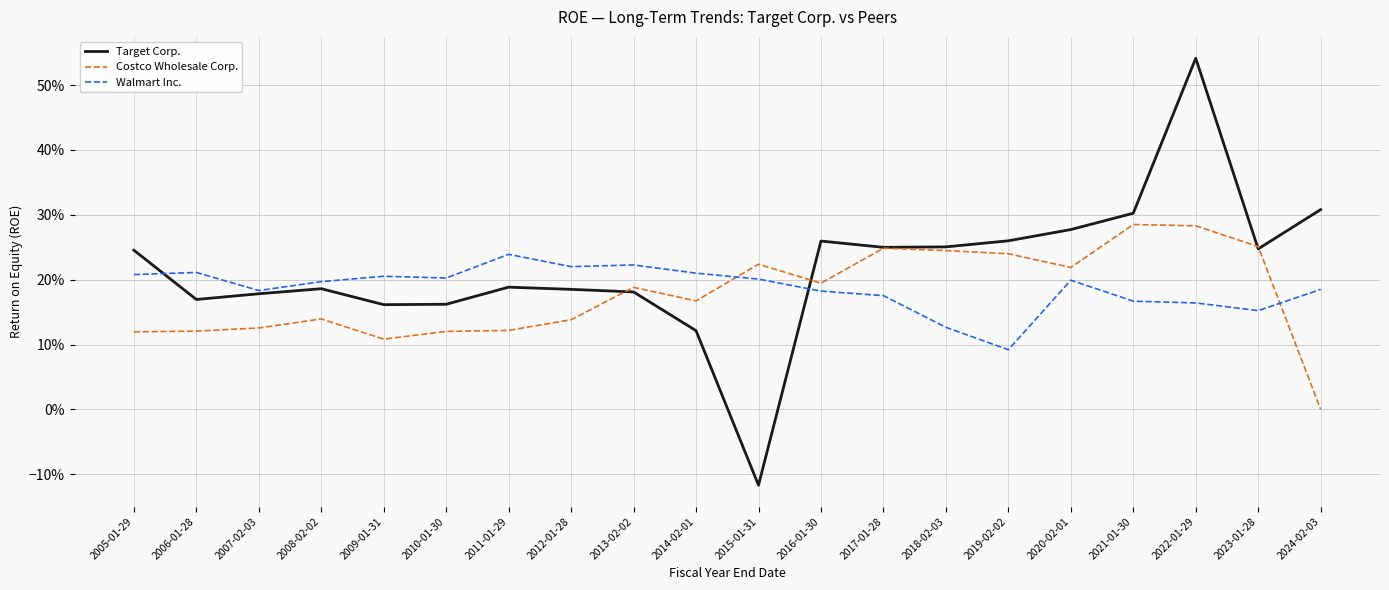

What are all the series names shown in the legend?

Target Corp., Costco Wholesale Corp., Walmart Inc.